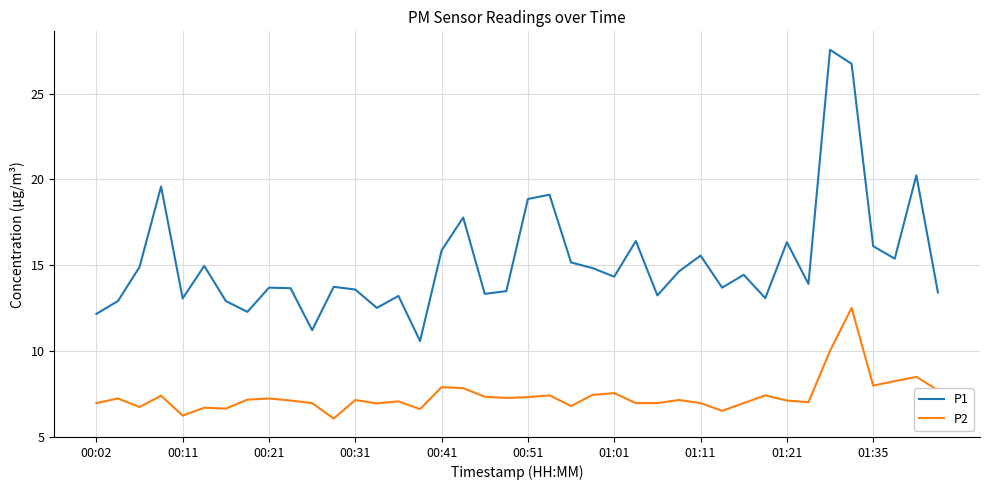

What is the difference between the maximum and minimum values in the P1 series?

17.0